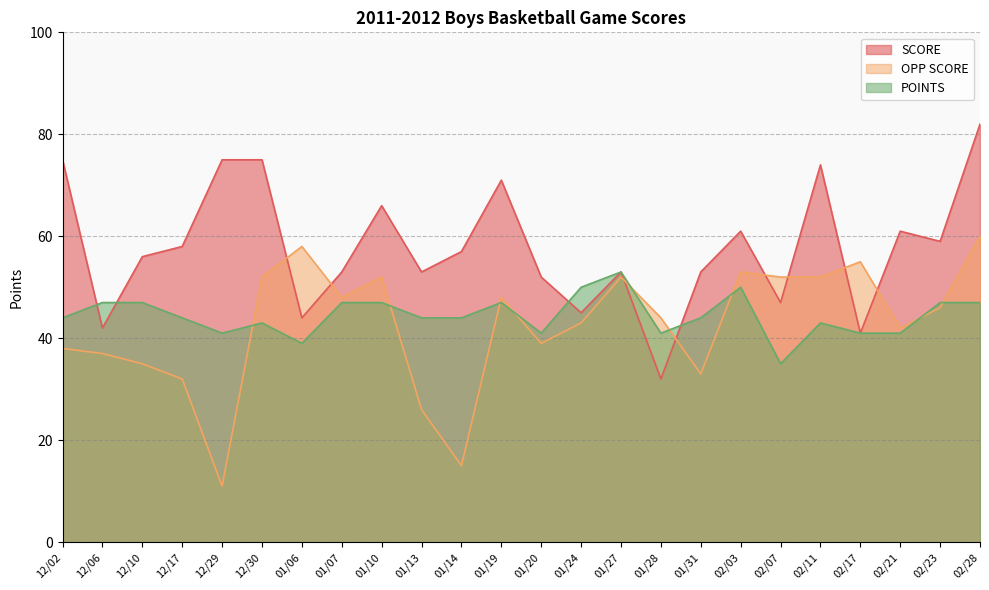

How many data points in POINTS are above 44?

10